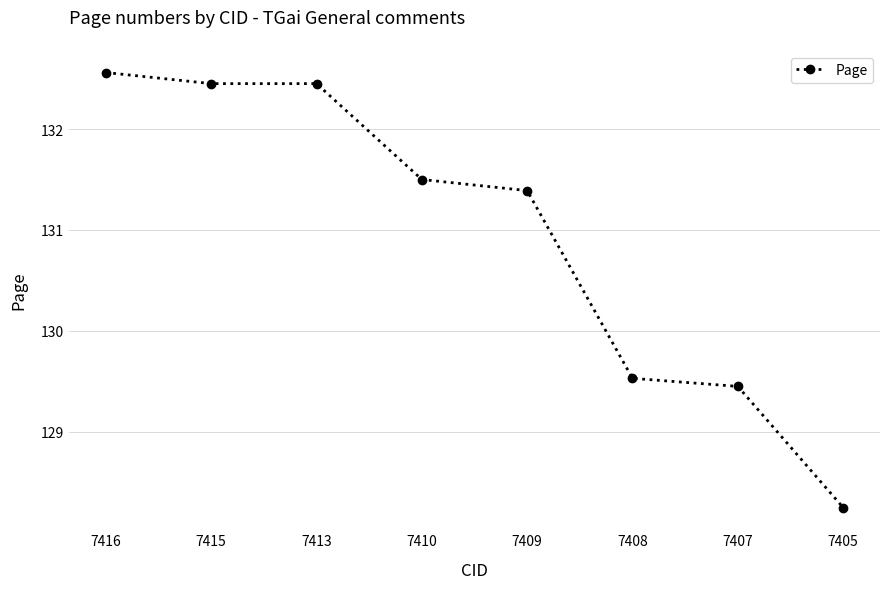

Is this an area chart (filled region under the line)?

No